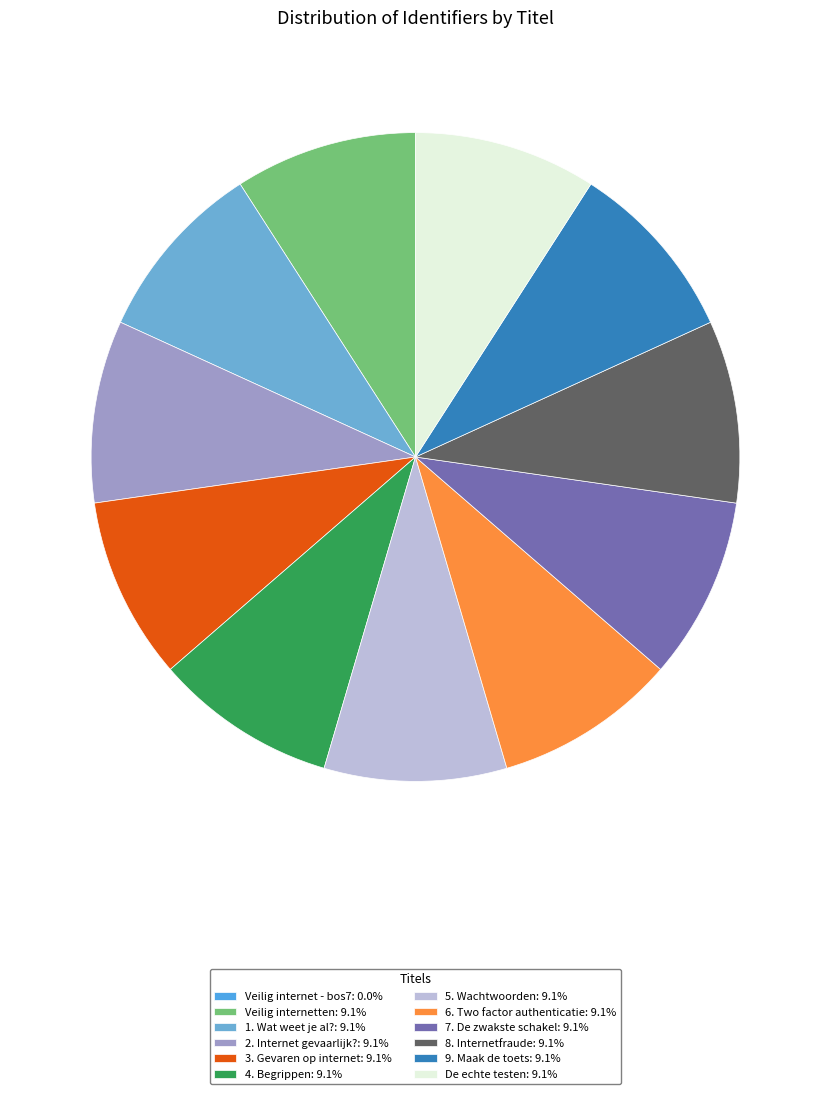

Is there a majority slice in this chart?

No